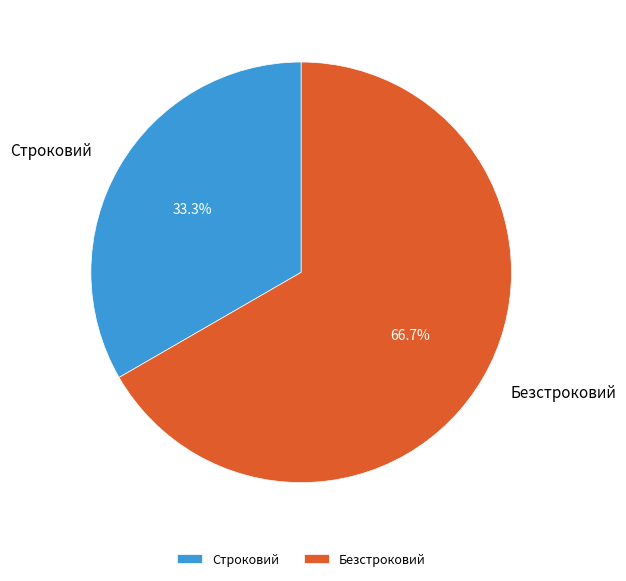

How many slices are in this pie chart?

2